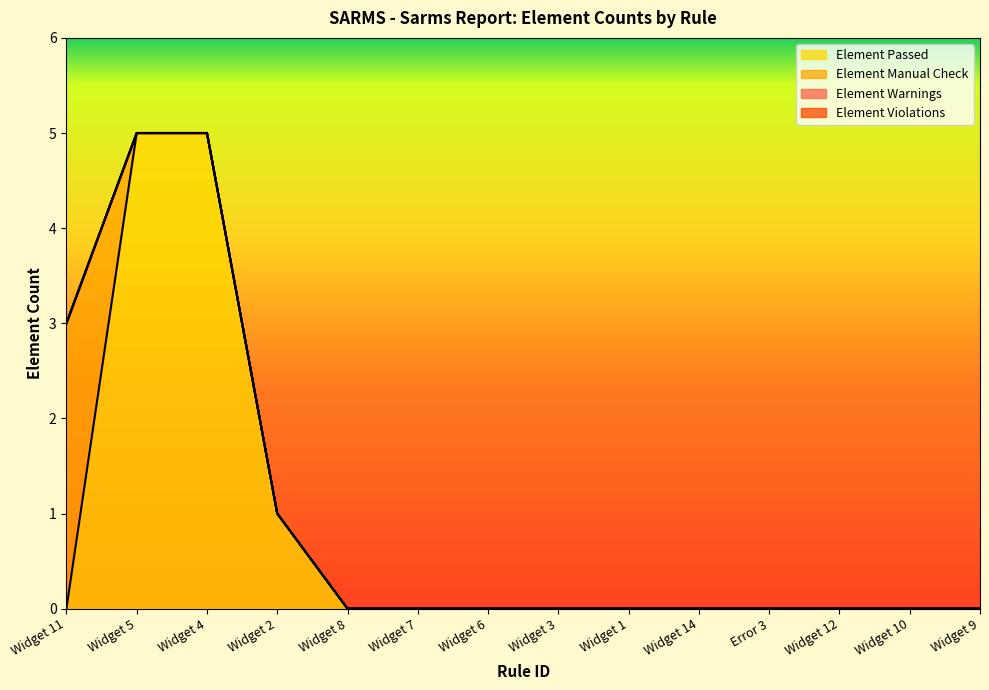

How many Element Manual Check values are between 0 and 1?

13